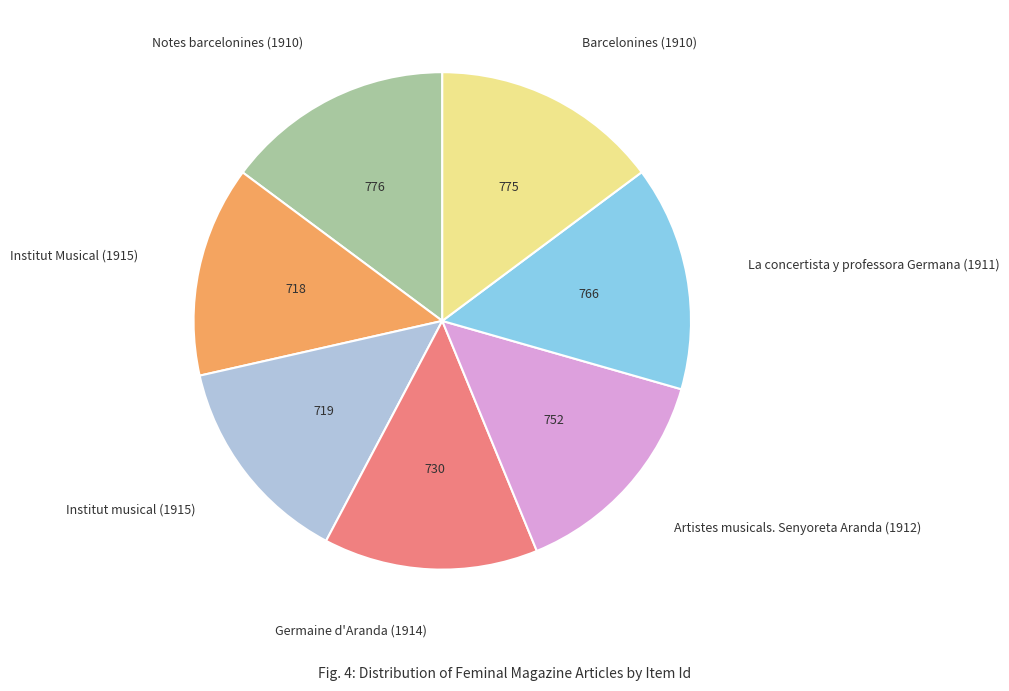

Is it true that Institut musical (1915) is 6% of the pie?

False